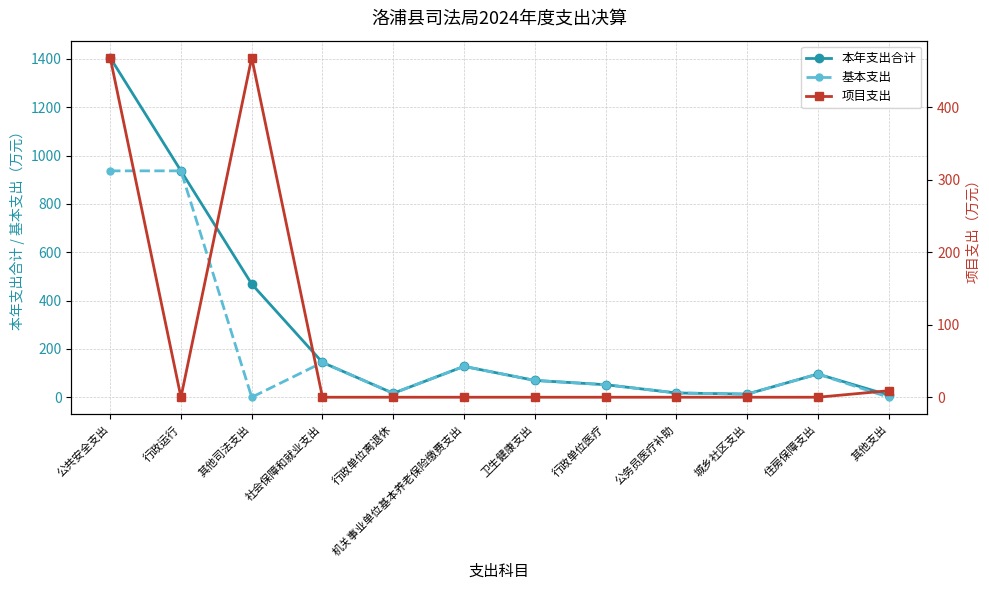

Is this an area chart (filled region under the line)?

No